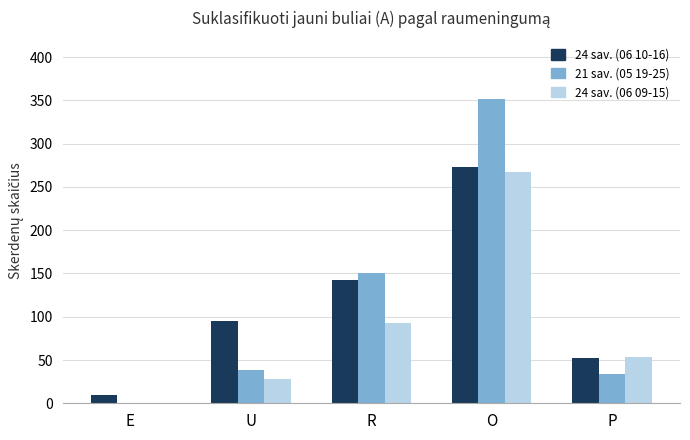

What is the maximum value shown in the chart?

352